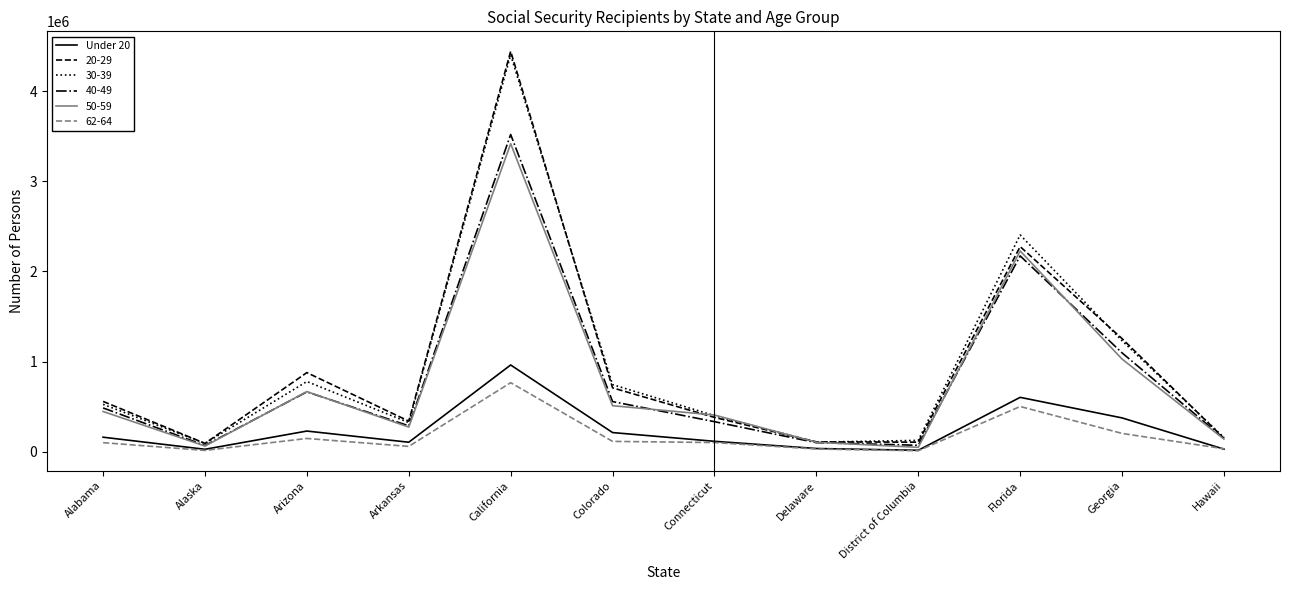

What is the total value across all series at Alabama?

2274889